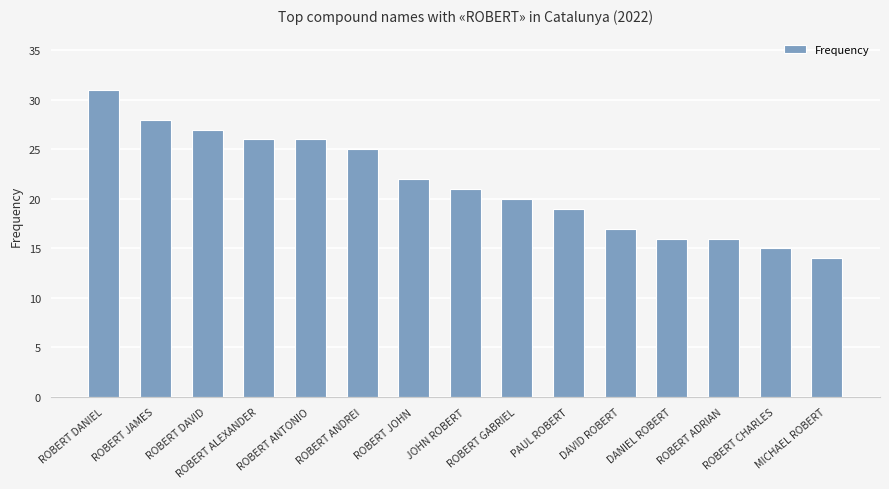

What is the value of the 5th bar from the left?

26